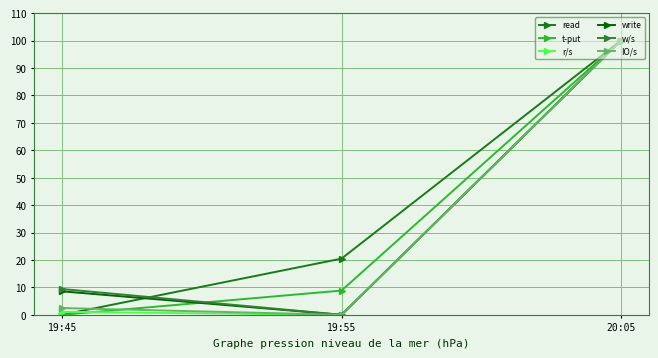

How many series are shown in this chart?

6